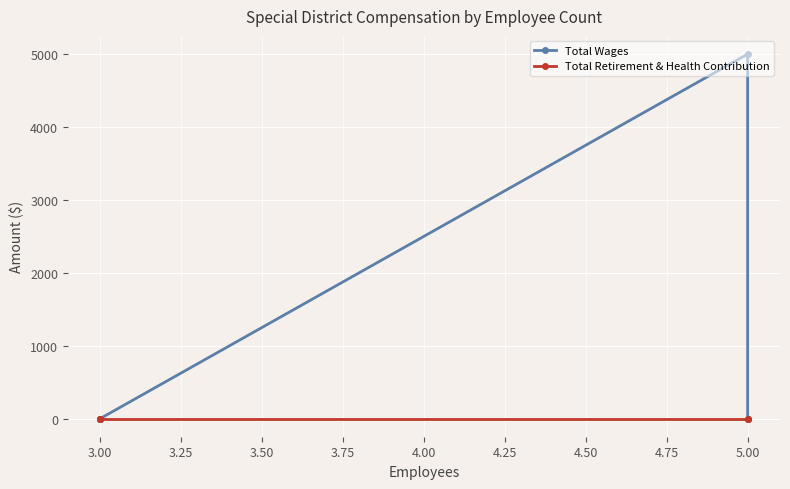

True or false: Total Retirement & Health Contribution and Total Wages intersect in this chart.

False